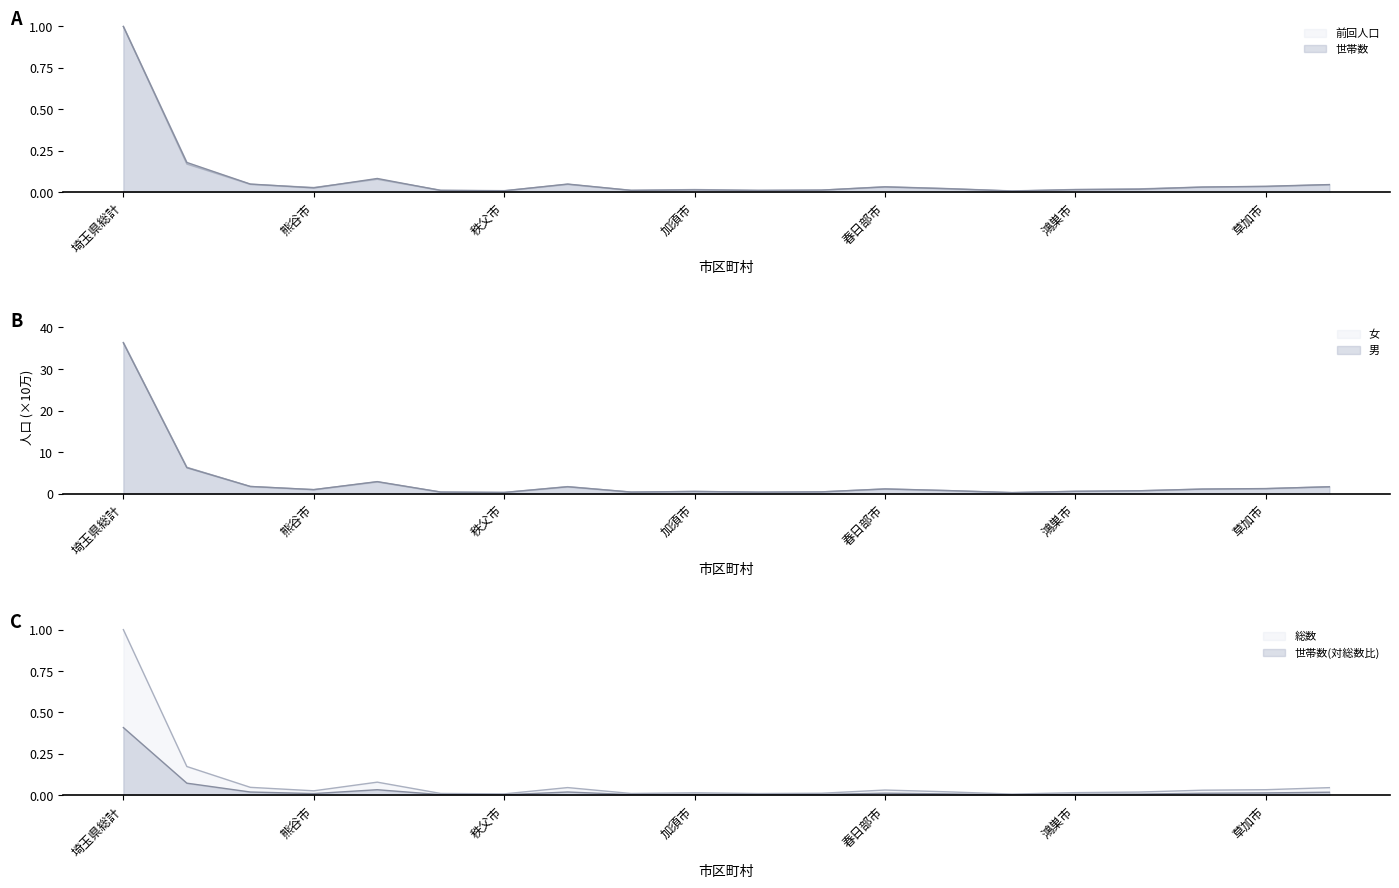

What is the difference between the 男 values at 羽生市 and 川越市?

1.5